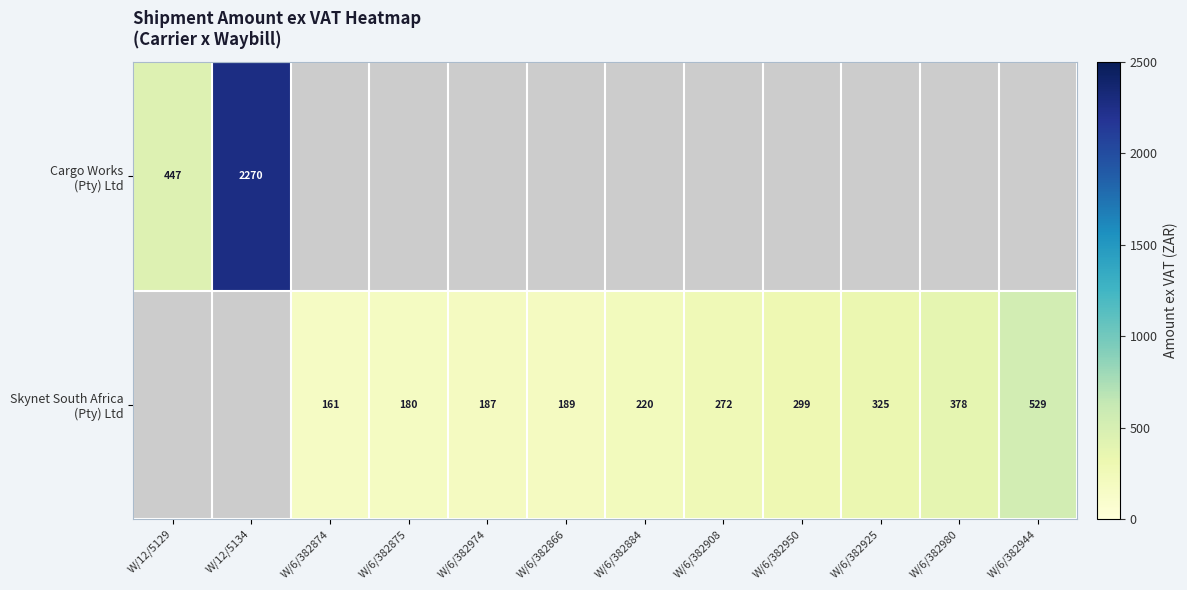

The Skynet South Africa (Pty) Ltd series shows 187.1 at W/6/382974. True or false?

True